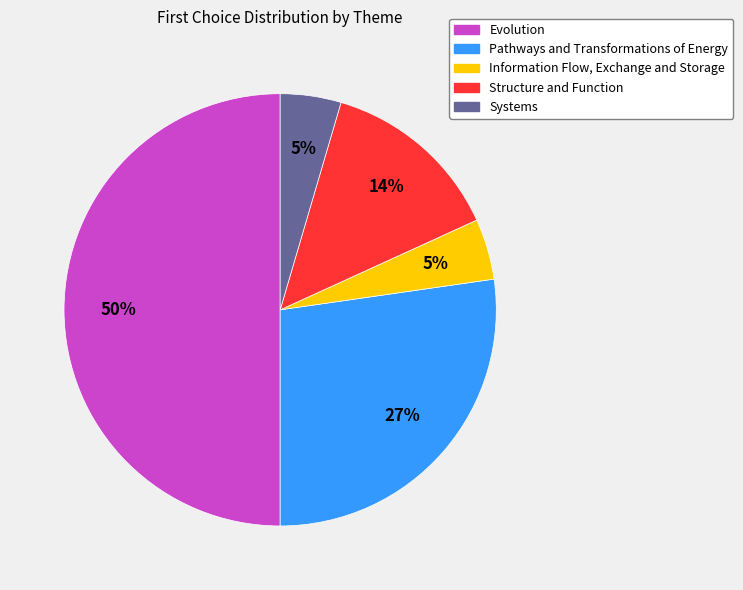

How many slices are in this pie chart?

5